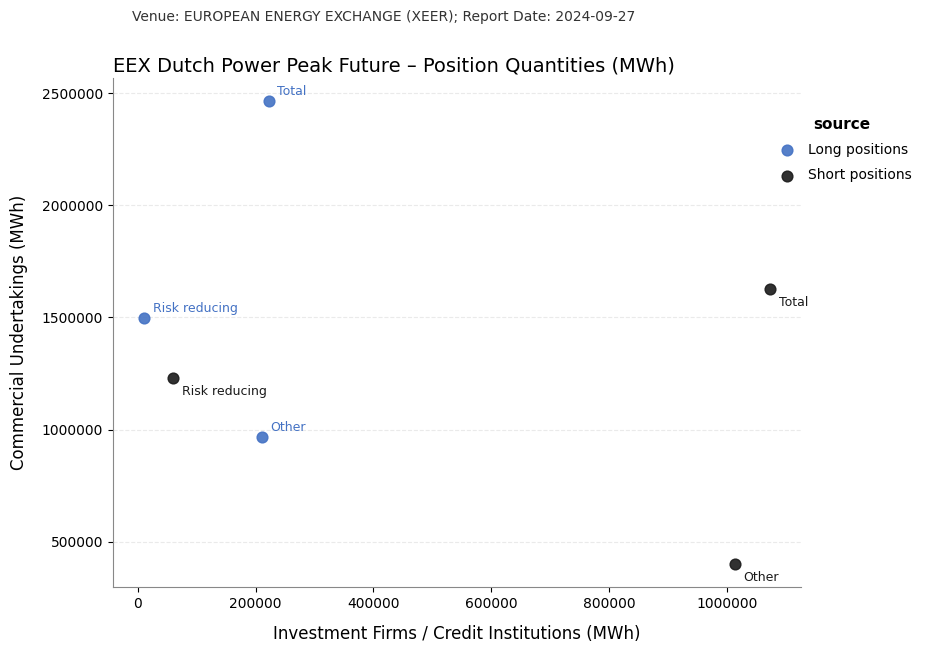

What are all the series names shown in the legend?

Long positions, Short positions